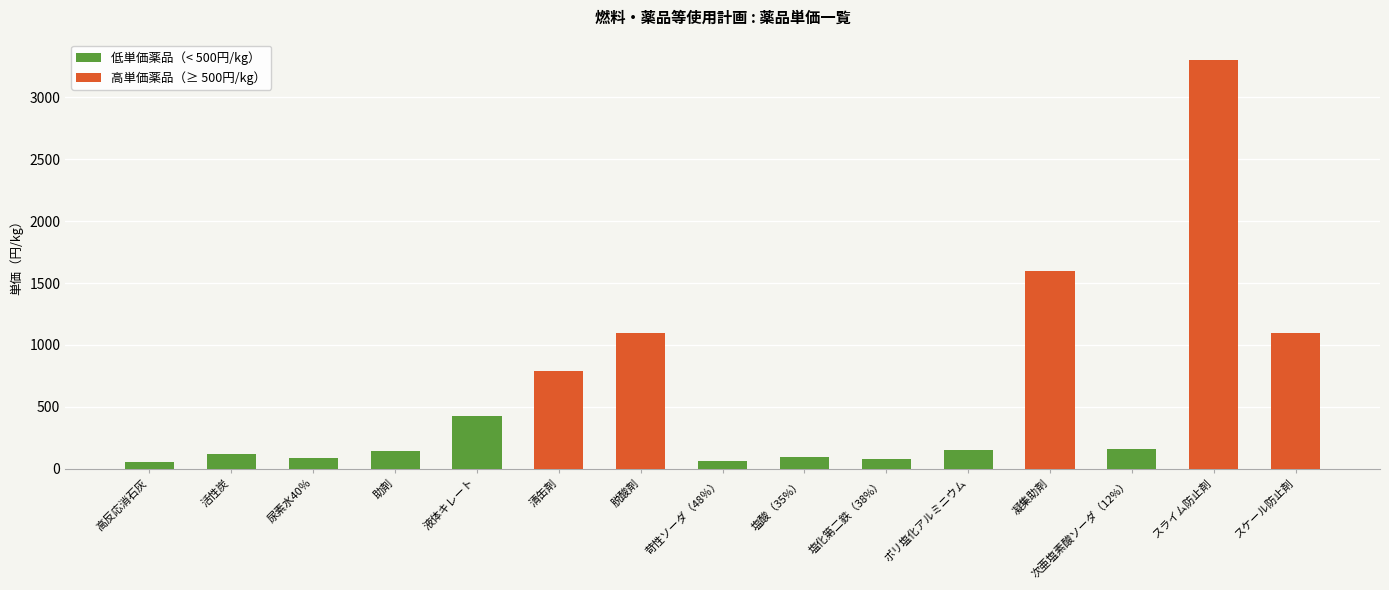

Where does the data first go above 150?

液体キレート